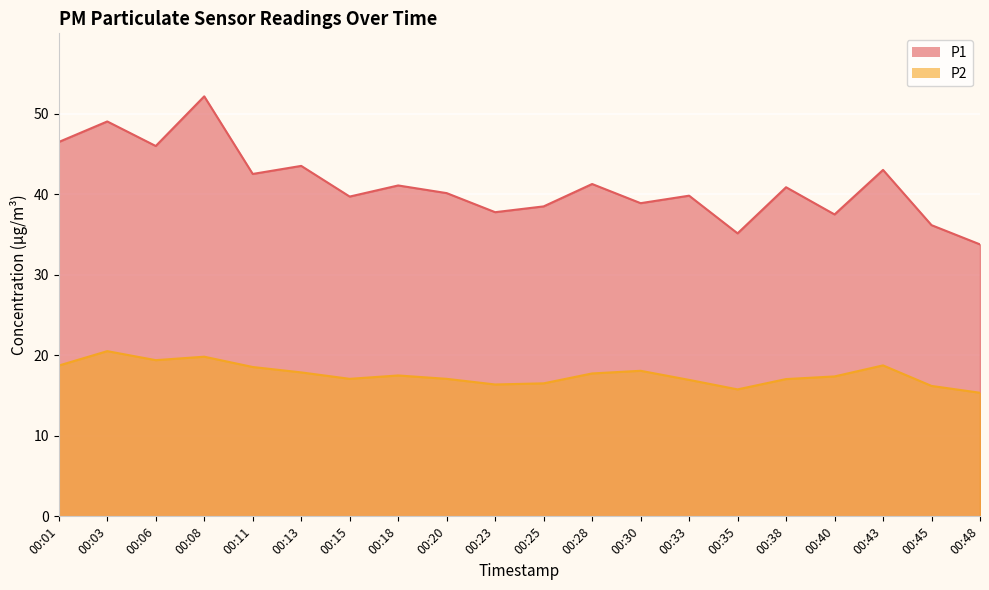

True or false: P1 and P2 intersect in this chart.

False